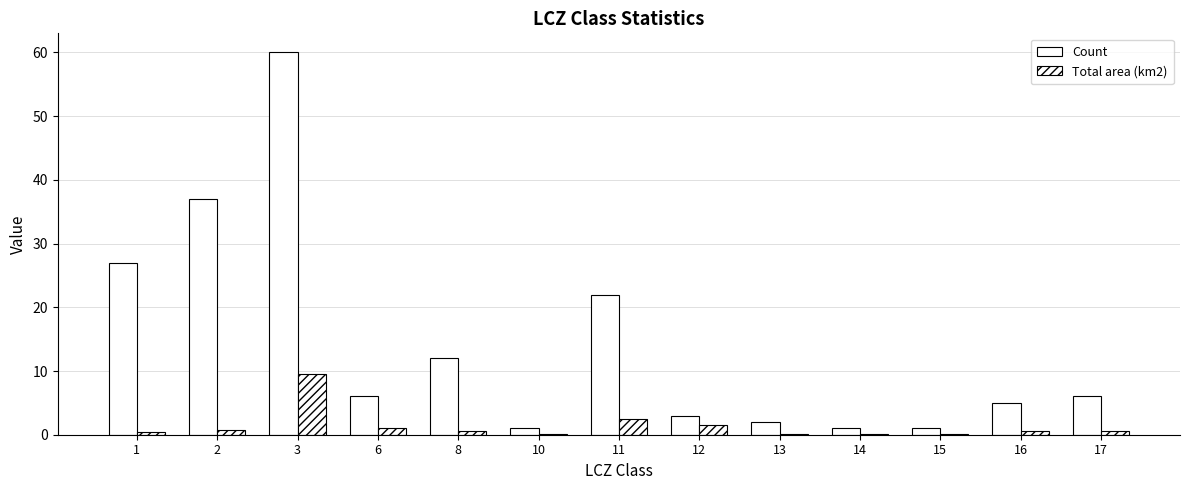

Count the number of categories in the chart.

13